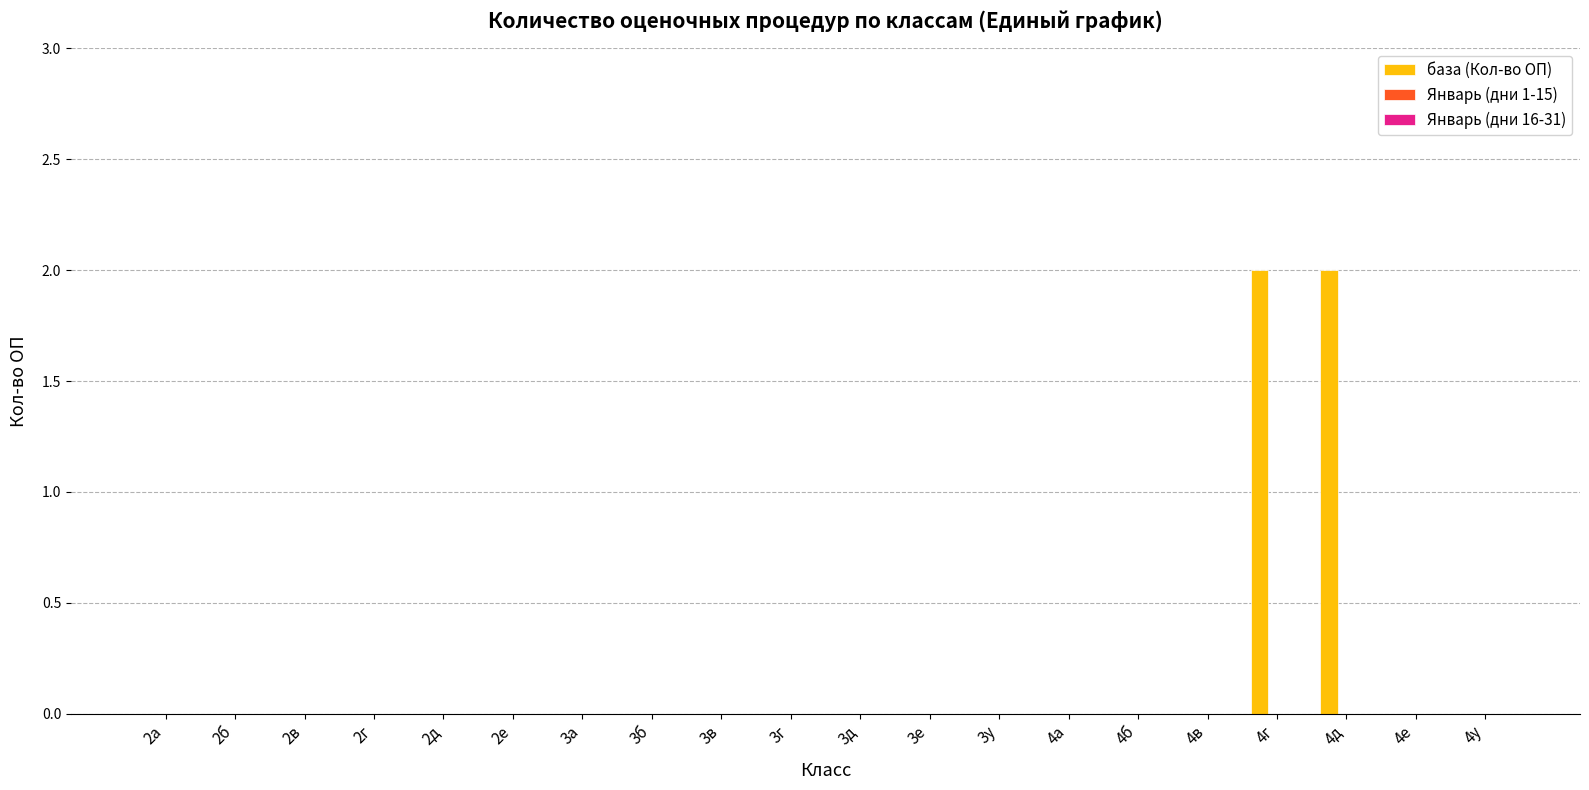

The chart shows a value of 1 at 2д. True or false?

False